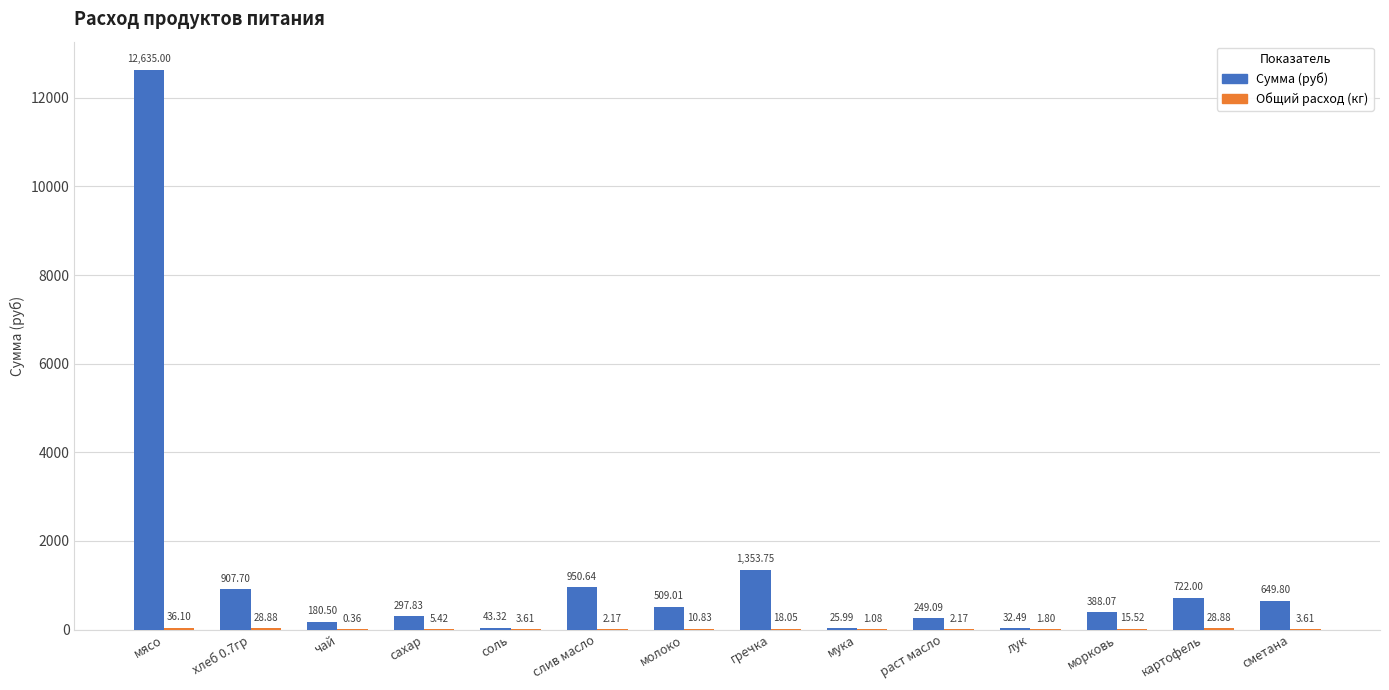

Read the Сумма (руб) value at раст масло.

249.1